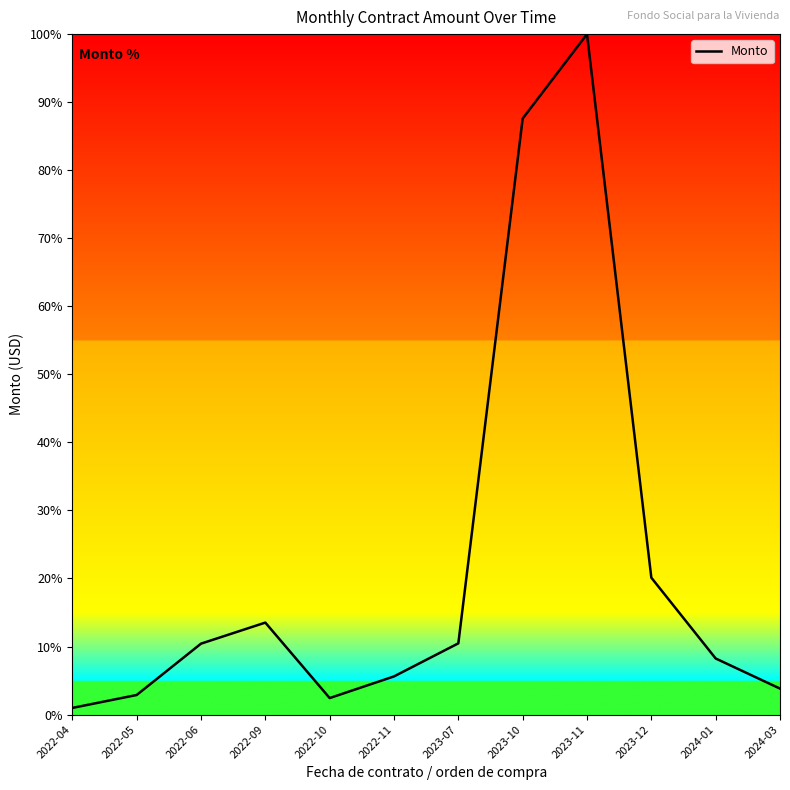

What is the change in value from 2022-05 to 2023-12?

+17.2